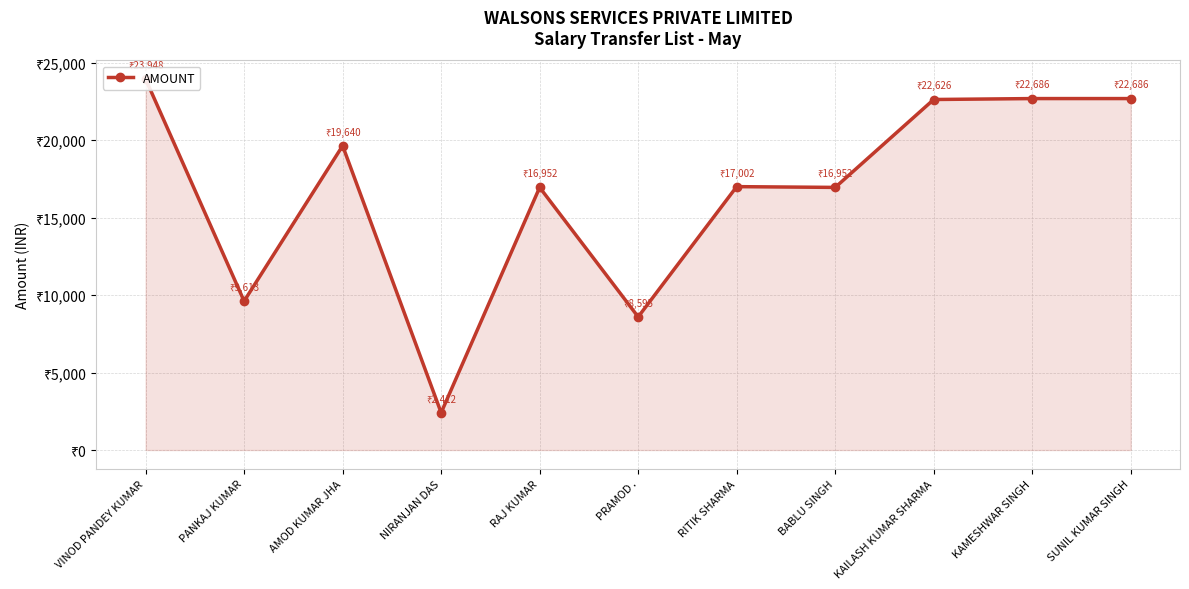

Reading left to right, what are all the values shown in this chart?

VINOD PANDEY KUMAR=23948	PANKAJ KUMAR=9613	AMOD KUMAR JHA=19640	NIRANJAN DAS=2412	RAJ KUMAR=16952	PRAMOD .=8595	RITIK SHARMA=17002	BABLU SINGH=16952	KAILASH KUMAR SHARMA=22626	KAMESHWAR SINGH=22686	SUNIL KUMAR SINGH=22686